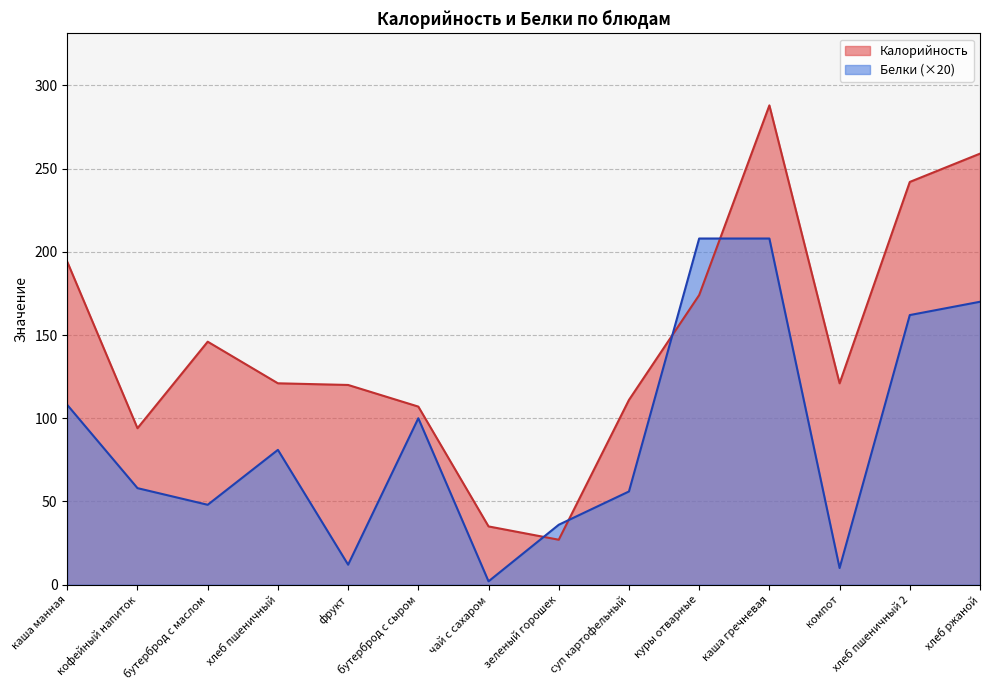

What is the total value across all series at компот?

131